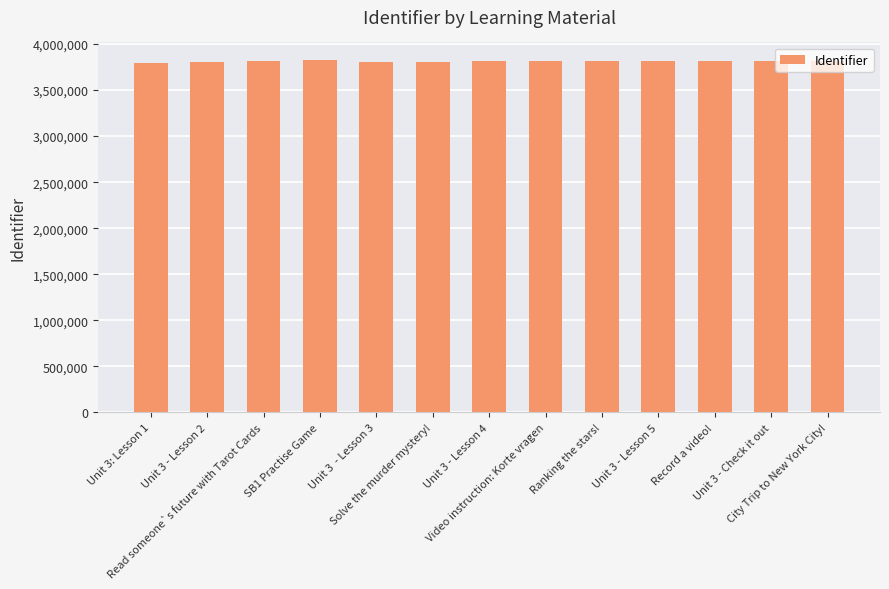

The chart shows a value of 1575752 at Unit 3 - Check it out. True or false?

False